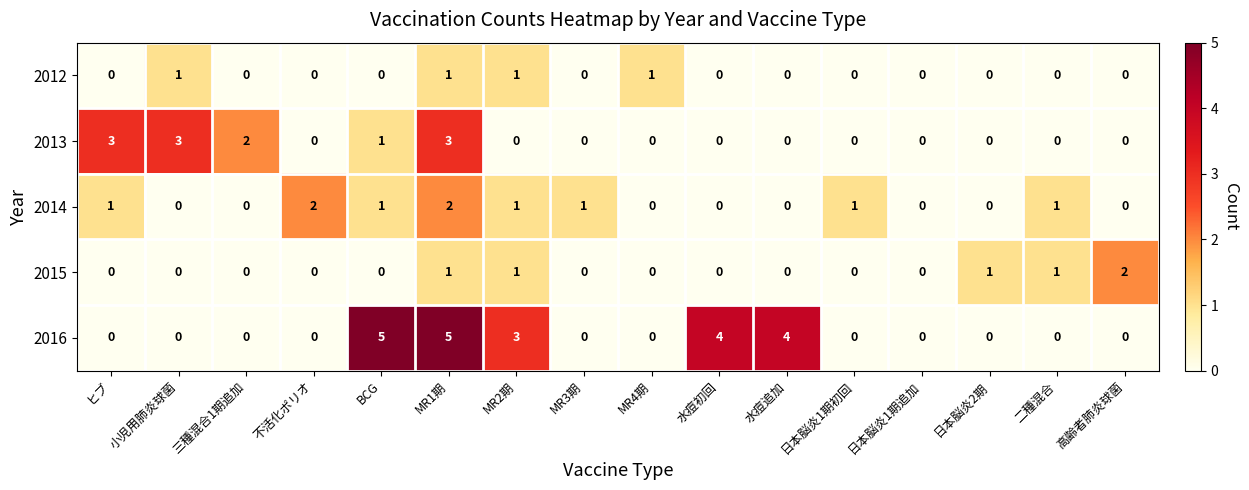

Which series has the largest total across all categories?

2016